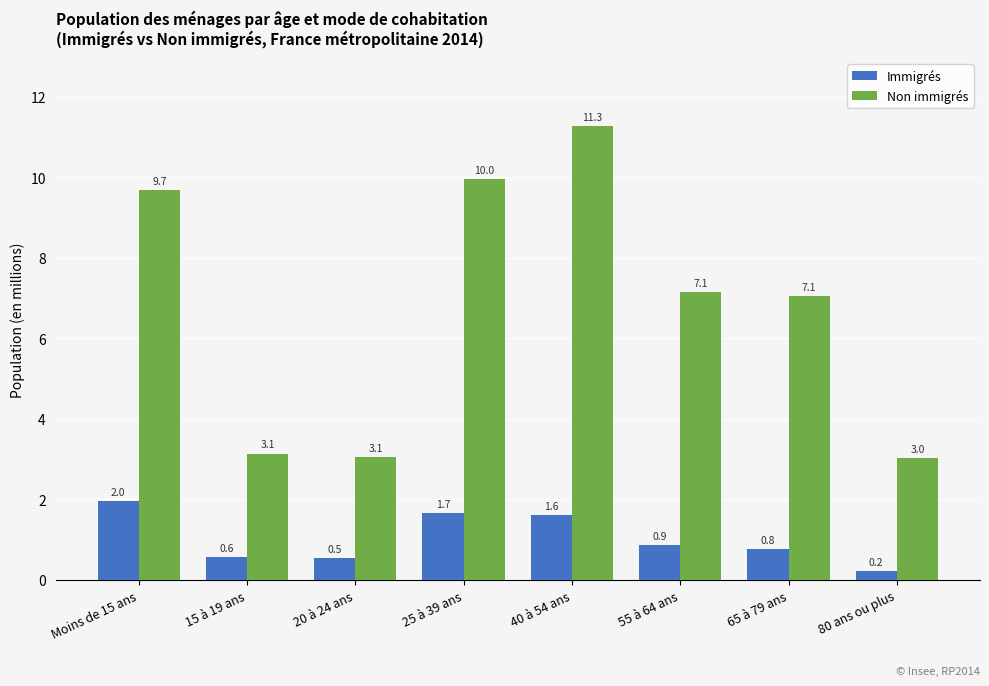

How many data points does each series have?

8